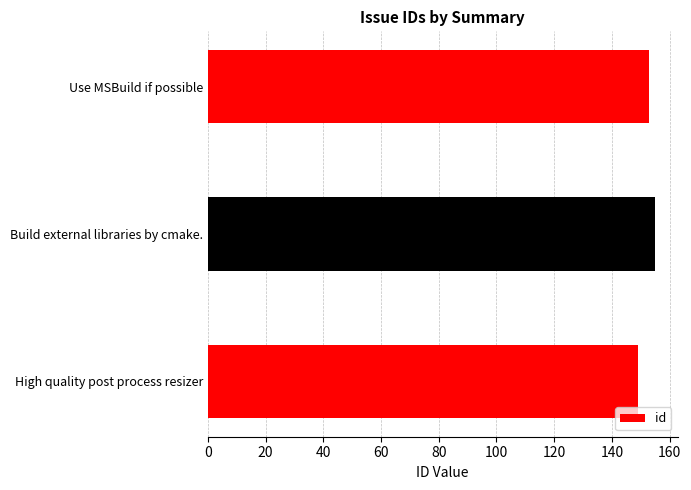

Is it true that the value at High quality post process resizer is 101?

False